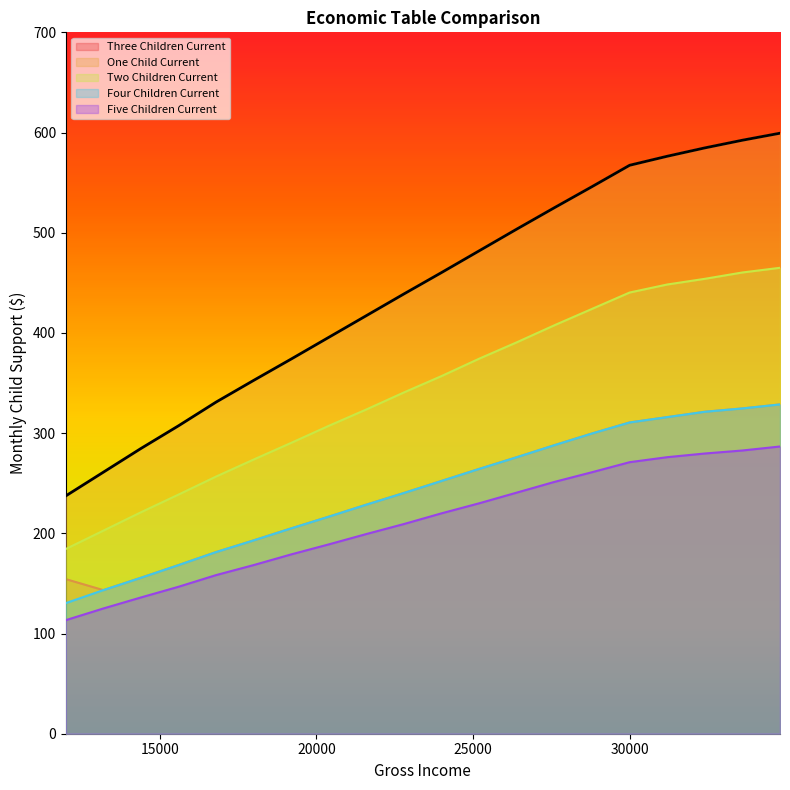

What is the value of the Five Children Current point at the 5th from the left?

158.3